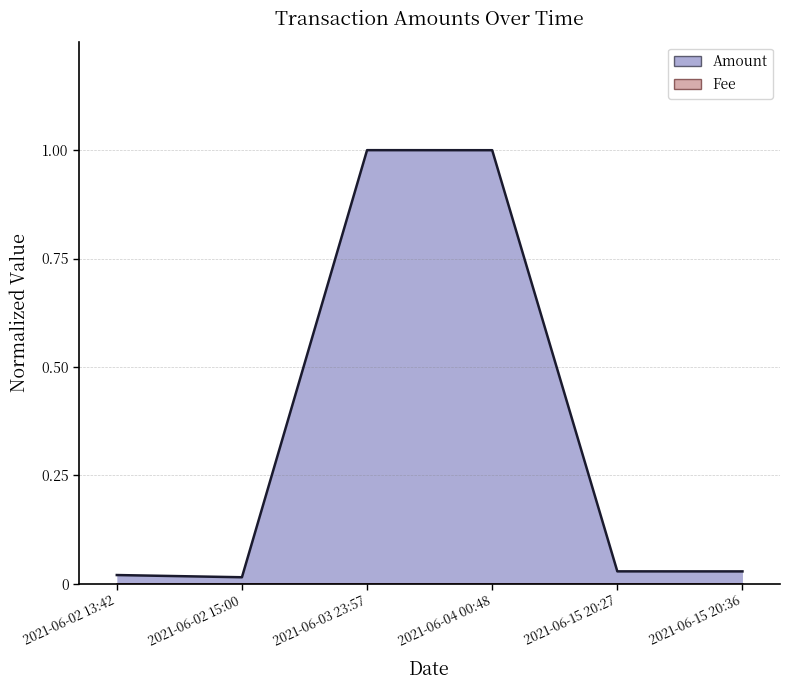

Reading left to right, extract all data points from this chart.

2021-06-02 13:42=0.0	2021-06-02 15:00=0.0	2021-06-03 23:57=1.0	2021-06-04 00:48=1.0	2021-06-15 20:27=0.0	2021-06-15 20:36=0.0